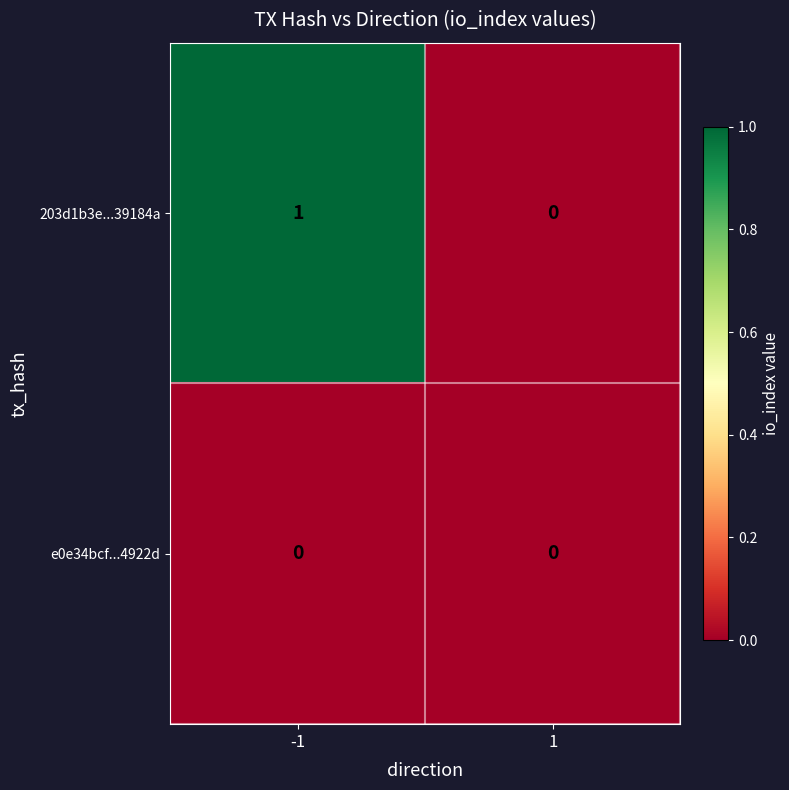

Rank the series by their average value, from lowest to highest.

e0e34bcf...4922d, 203d1b3e...39184a